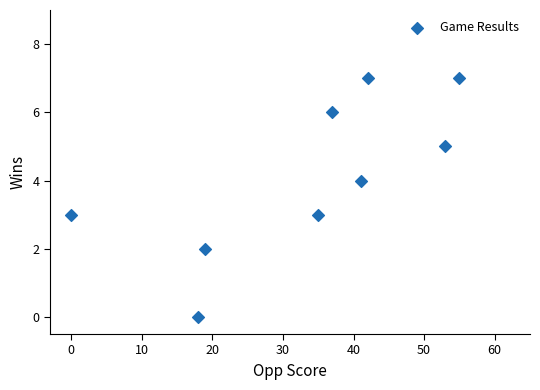

What is the range of Y values (max minus min)?

7